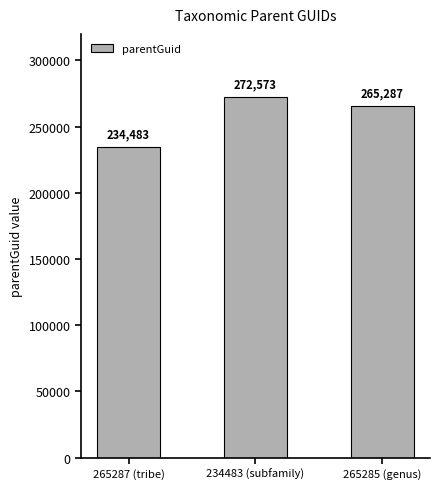

Reading right to left, transcribe all the data shown in this chart.

265287	272573	234483